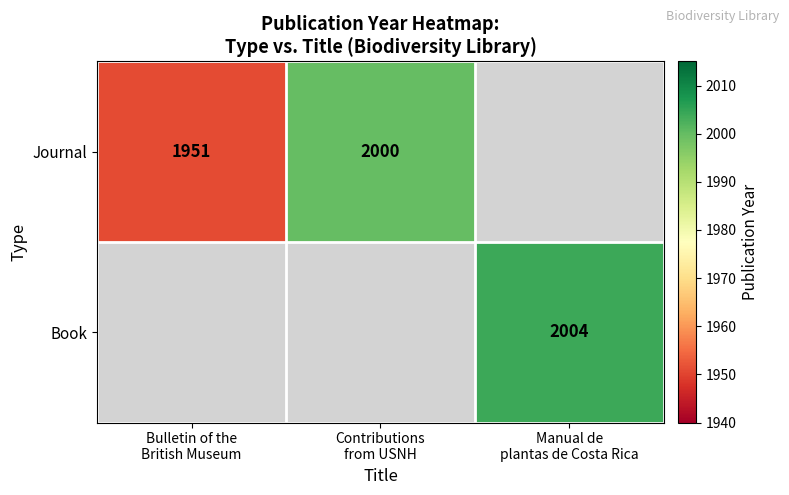

How many data points in Journal are above 1951?

1